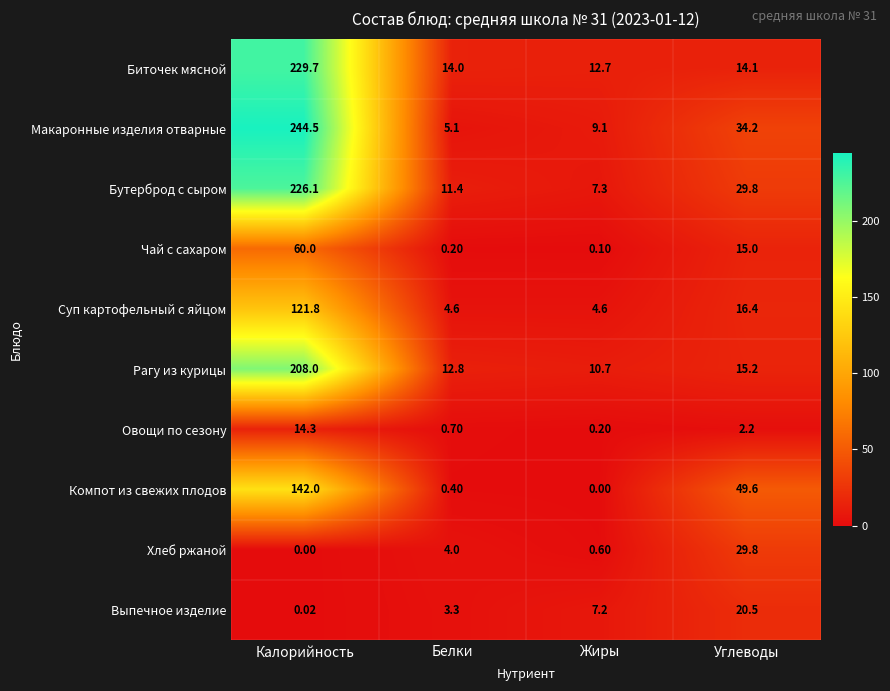

Which category has the lowest value in the Бутерброд с сыром series?

Жиры